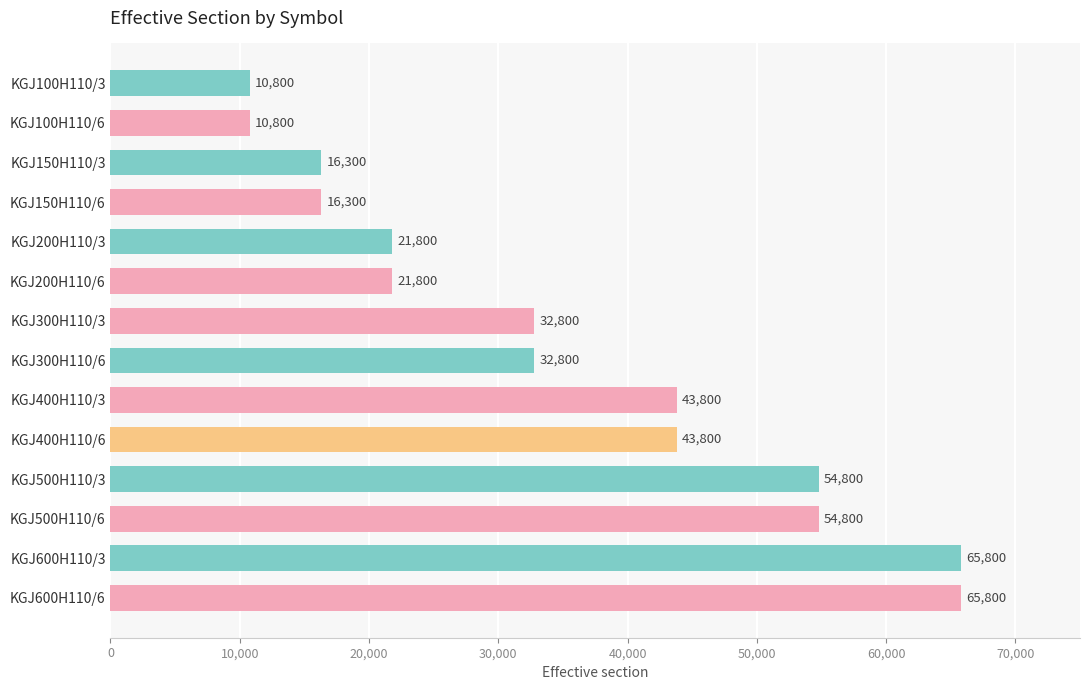

What is the minimum value shown in the chart?

10800